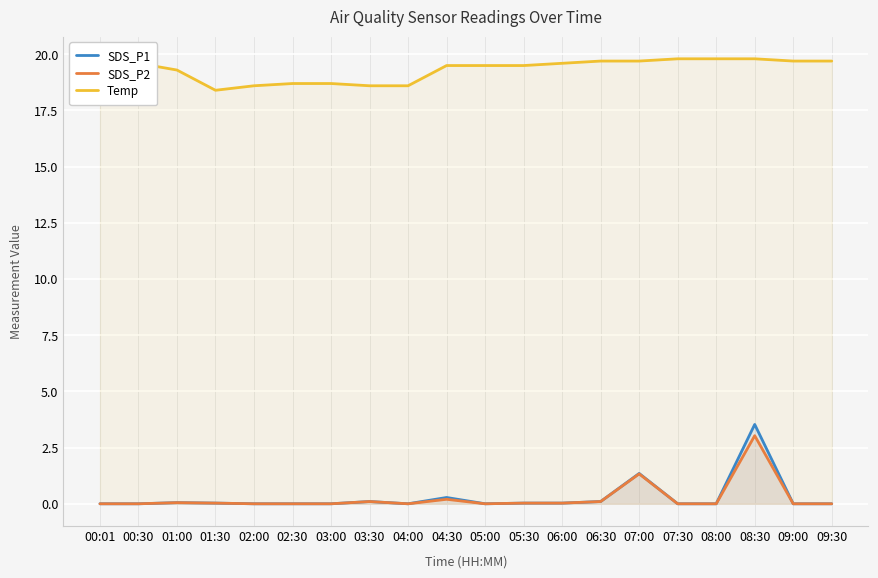

What is the lowest value of the Temp series?

18.4